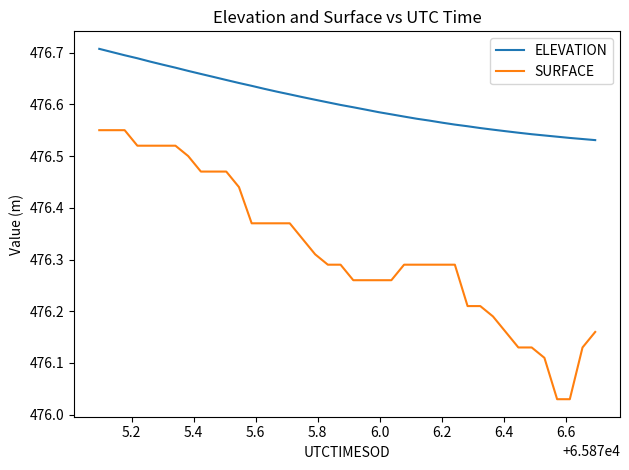

Which series has the largest total across all categories?

ELEVATION